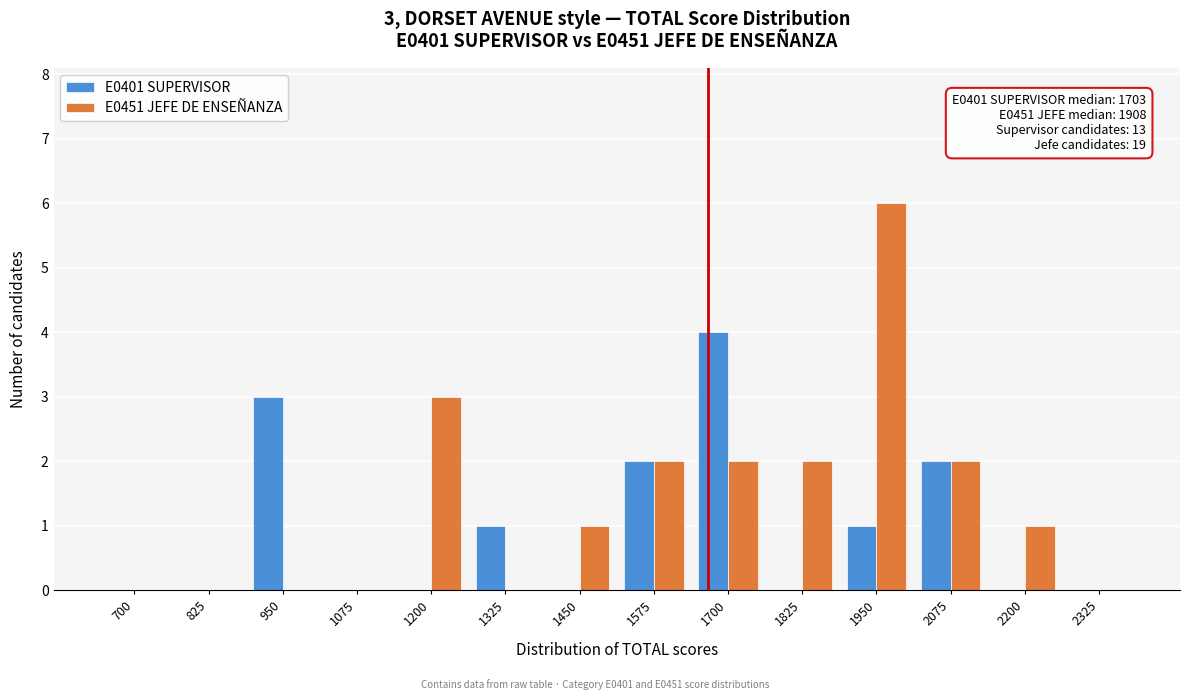

Reading left to right, transcribe all the data shown in this chart.

E0401 SUPERVISOR: 700=0	825=0	950=3	1075=0	1200=0	1325=1	1450=0	1575=2	1700=4	1825=0	1950=1	2075=2	2200=0	2325=0
E0451 JEFE DE ENSEÑANZA: 700=0	825=0	950=0	1075=0	1200=3	1325=0	1450=1	1575=2	1700=2	1825=2	1950=6	2075=2	2200=1	2325=0